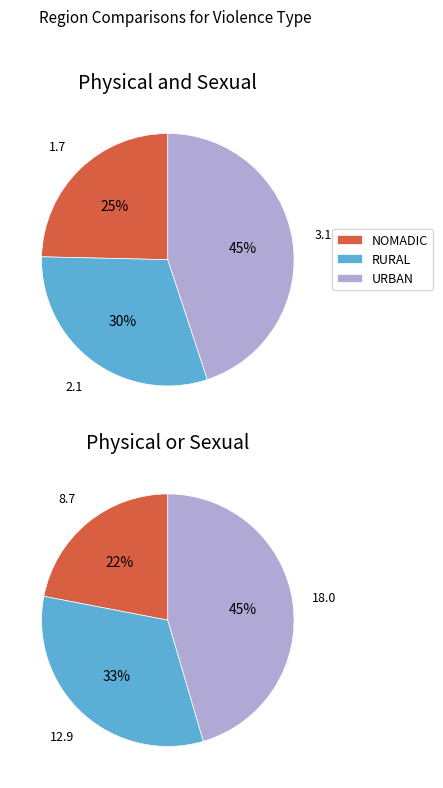

Which series has the widest spread of values?

Physical or Sexual